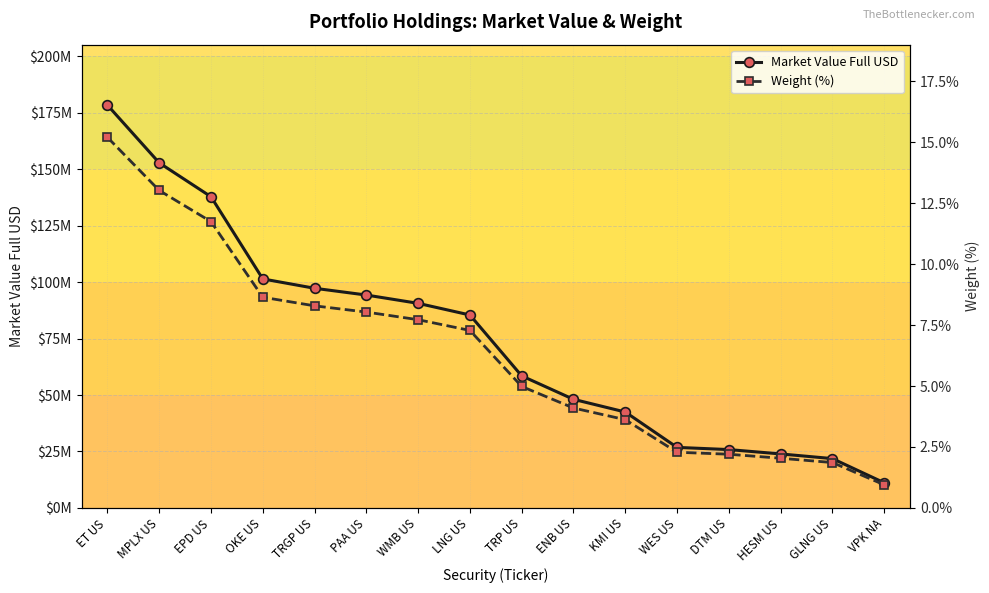

What is the label of the 4th point from the right?

DTM US